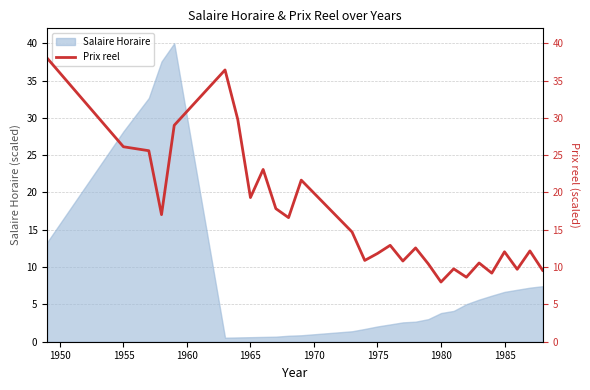

True or false: there are more than 2 points higher than both neighbors.

True